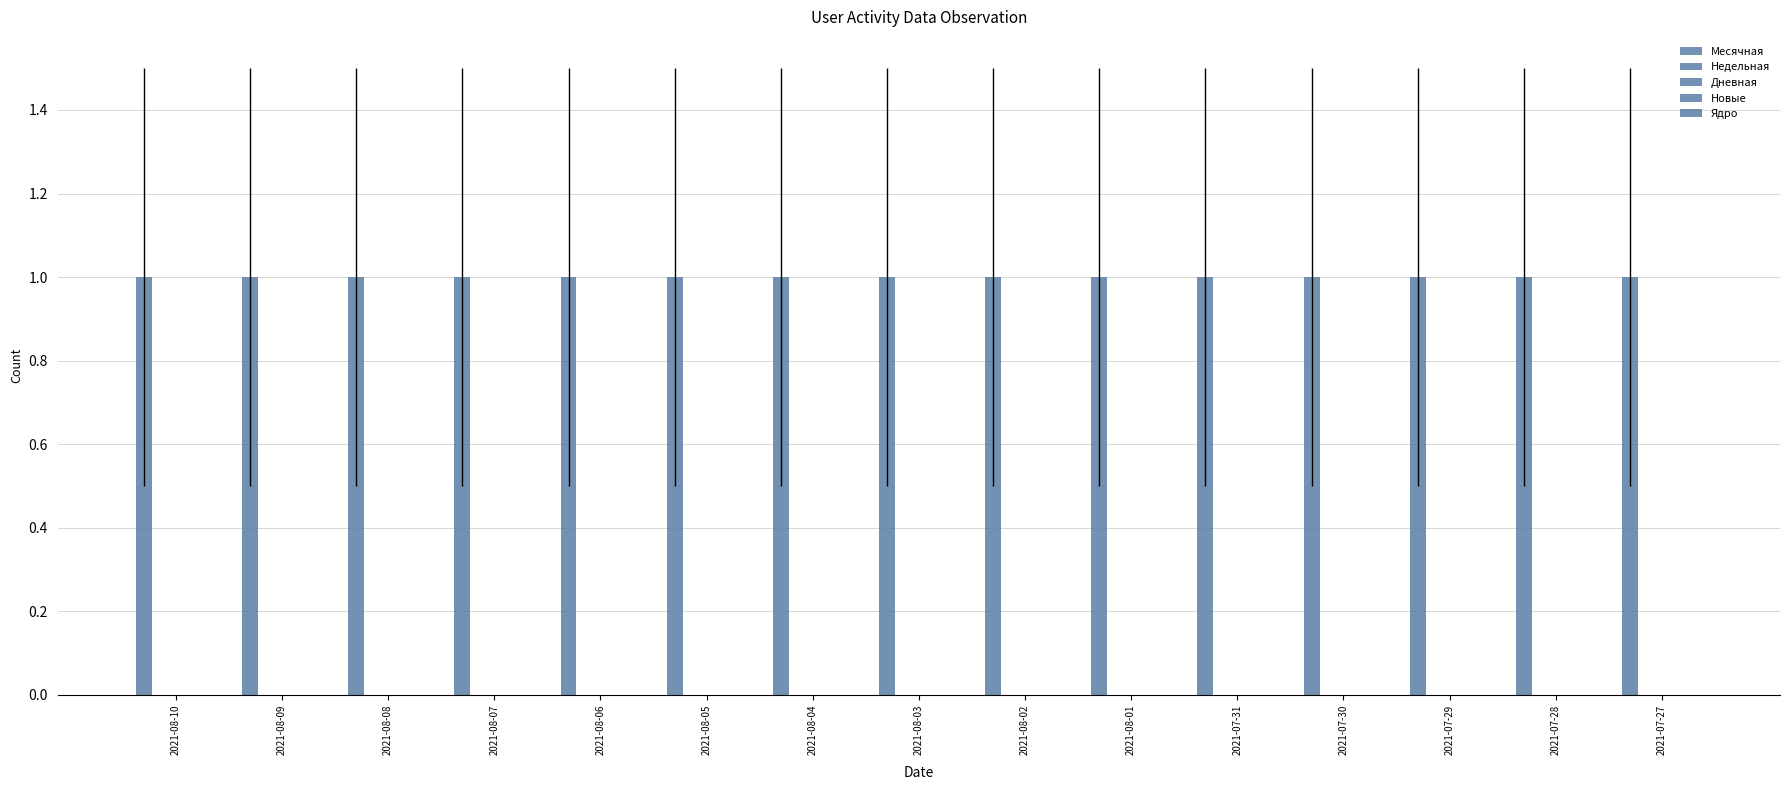

Does the chart contain stacked bars?

No